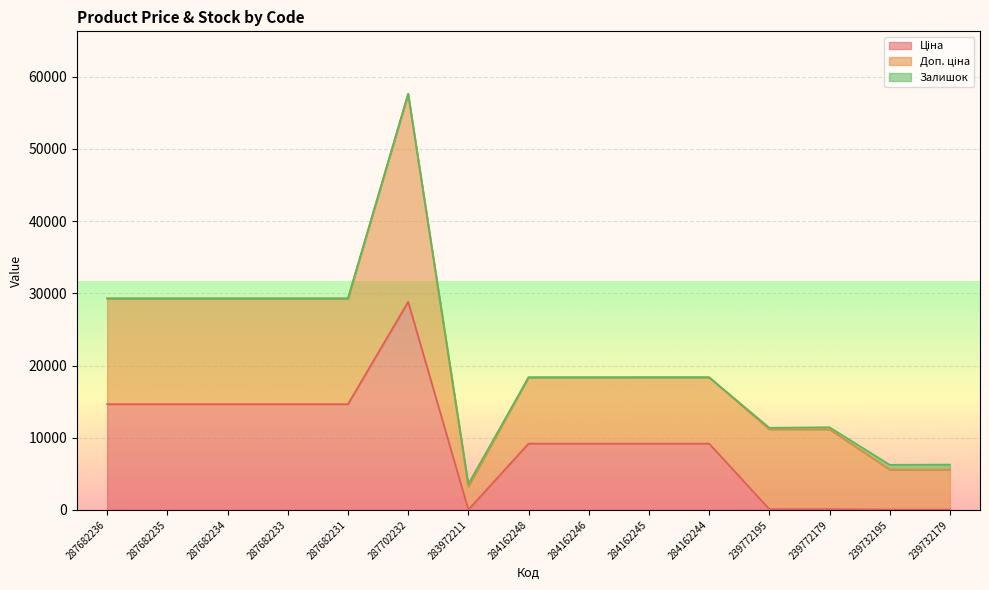

True or false: Ціна has more than 2 points higher than both neighbors.

False